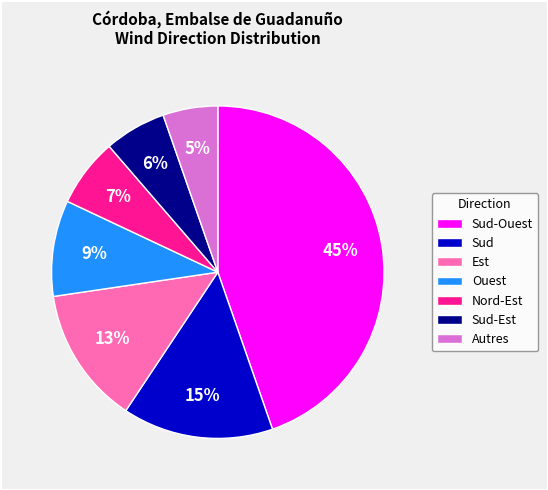

Which has a higher value, Autres or Ouest?

Ouest